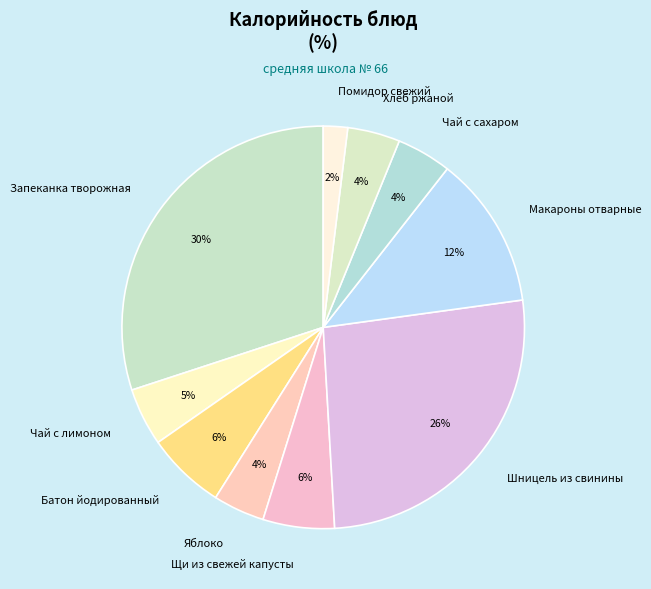

Do Шницель из свинины and Запеканка творожная together represent more than half of the pie?

Yes